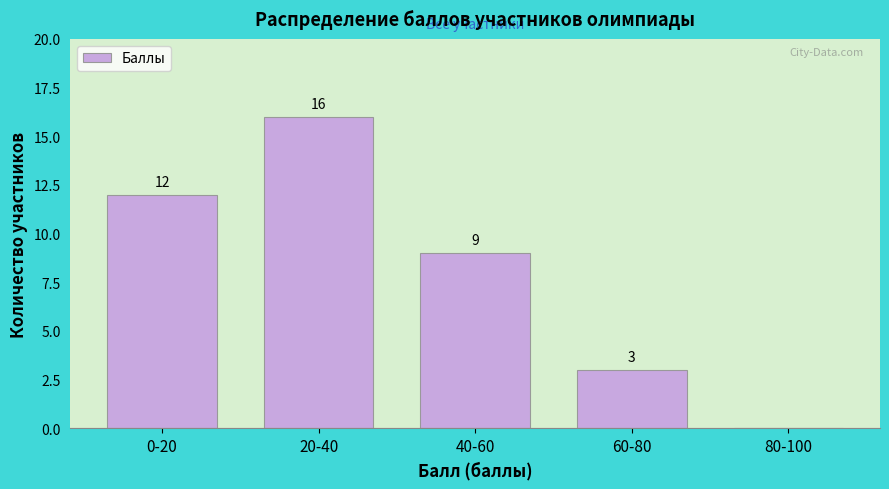

Reading right to left, transcribe all the data shown in this chart.

80-100=0	60-80=3	40-60=9	20-40=16	0-20=12